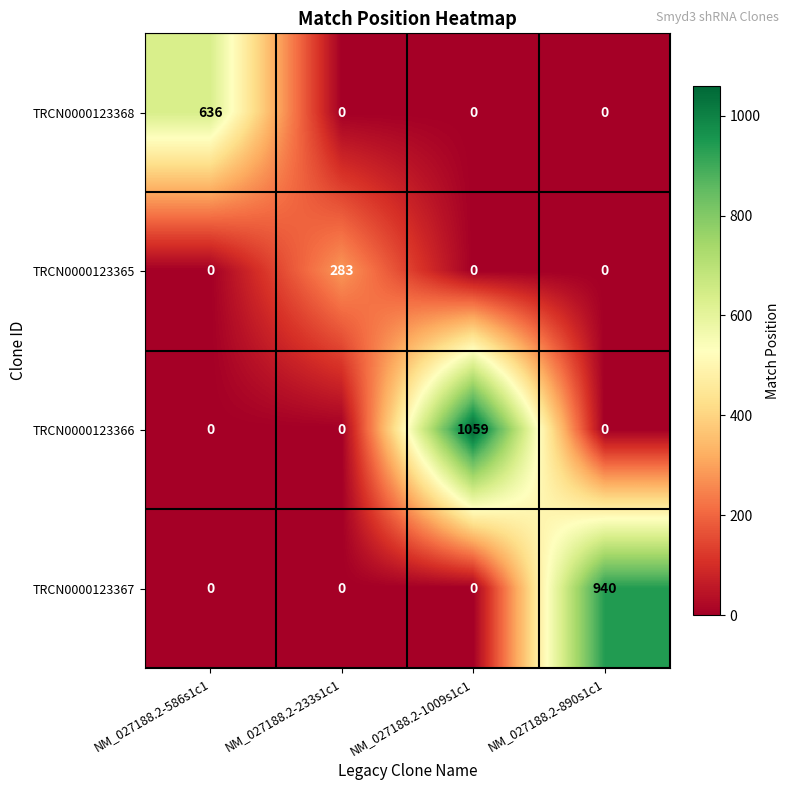

Which series has the widest spread of values?

TRCN0000123366